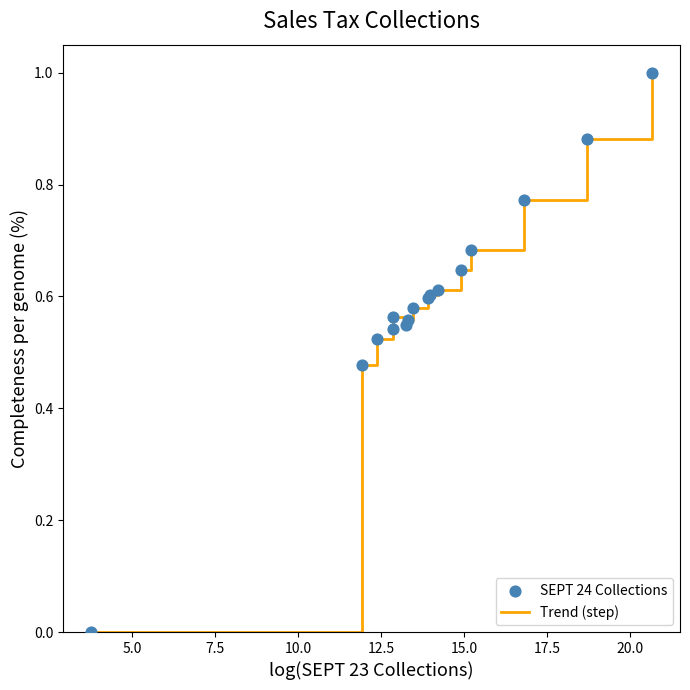

What is the maximum value shown in the chart?

1.0